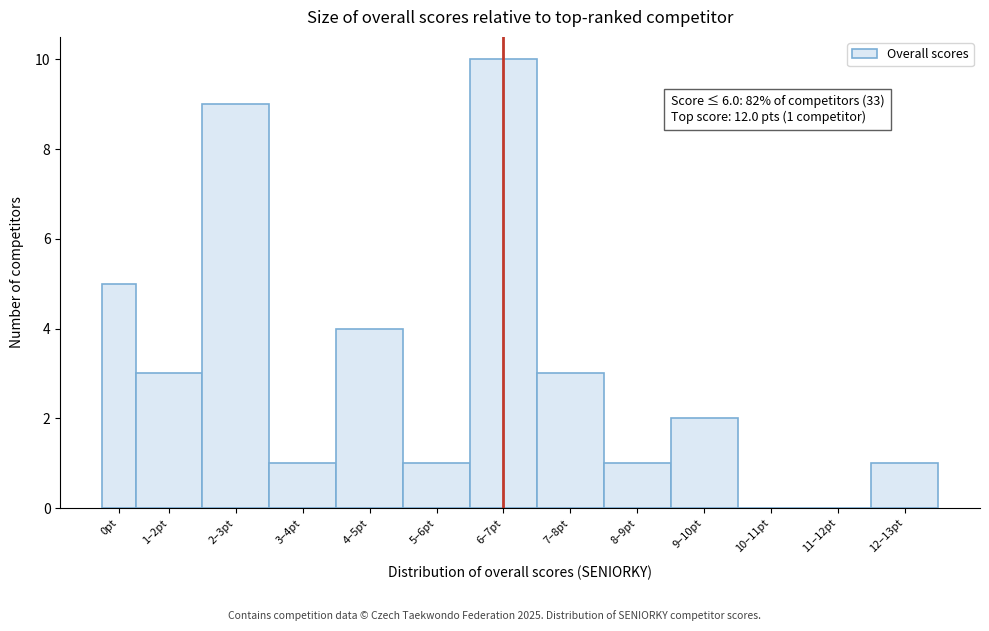

Reading left to right, list all the values displayed in this chart.

0pt=5	1–2pt=3	2–3pt=9	3–4pt=1	4–5pt=4	5–6pt=1	6–7pt=10	7–8pt=3	8–9pt=1	9–10pt=2	10–11pt=0	11–12pt=0	12–13pt=1